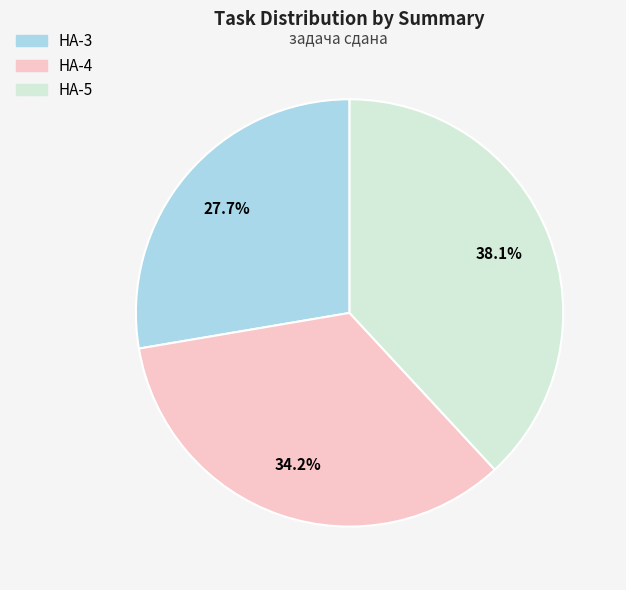

Does any single category account for the majority?

No